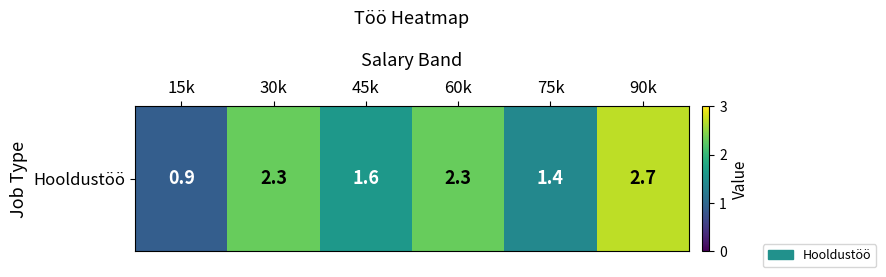

What is the difference between the values at 75k and 30k?

0.9